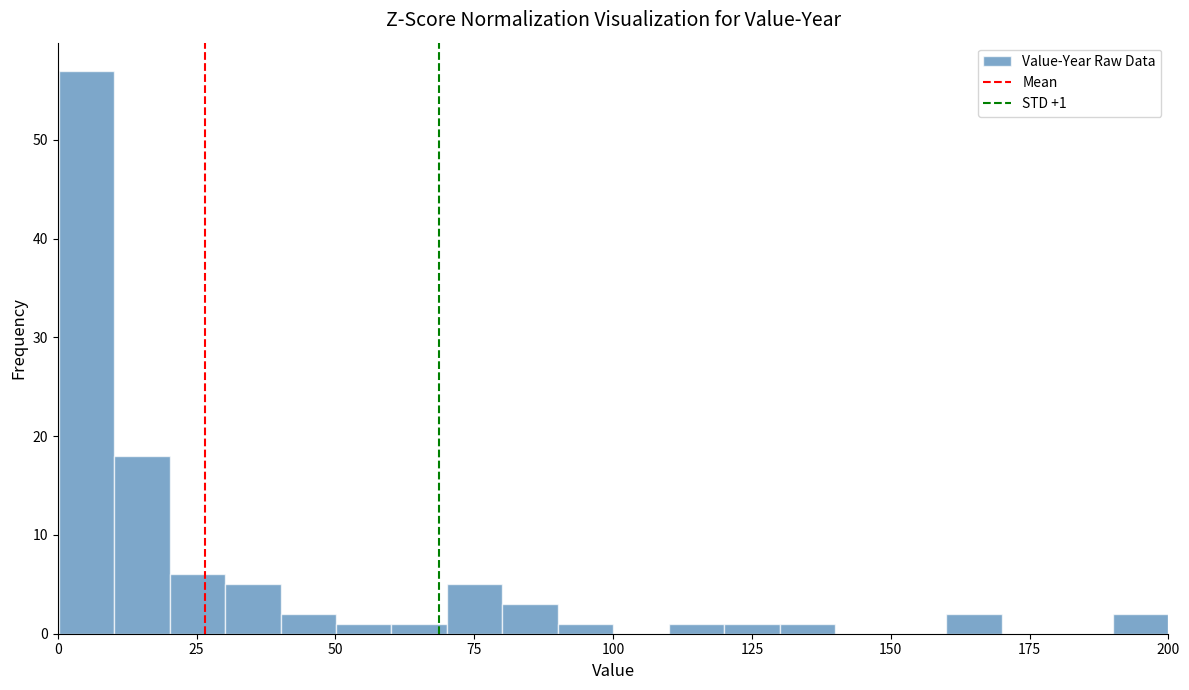

Around what value on the x-axis is the tallest bar? Give the approximate position of its centre, as read against the axis.

5